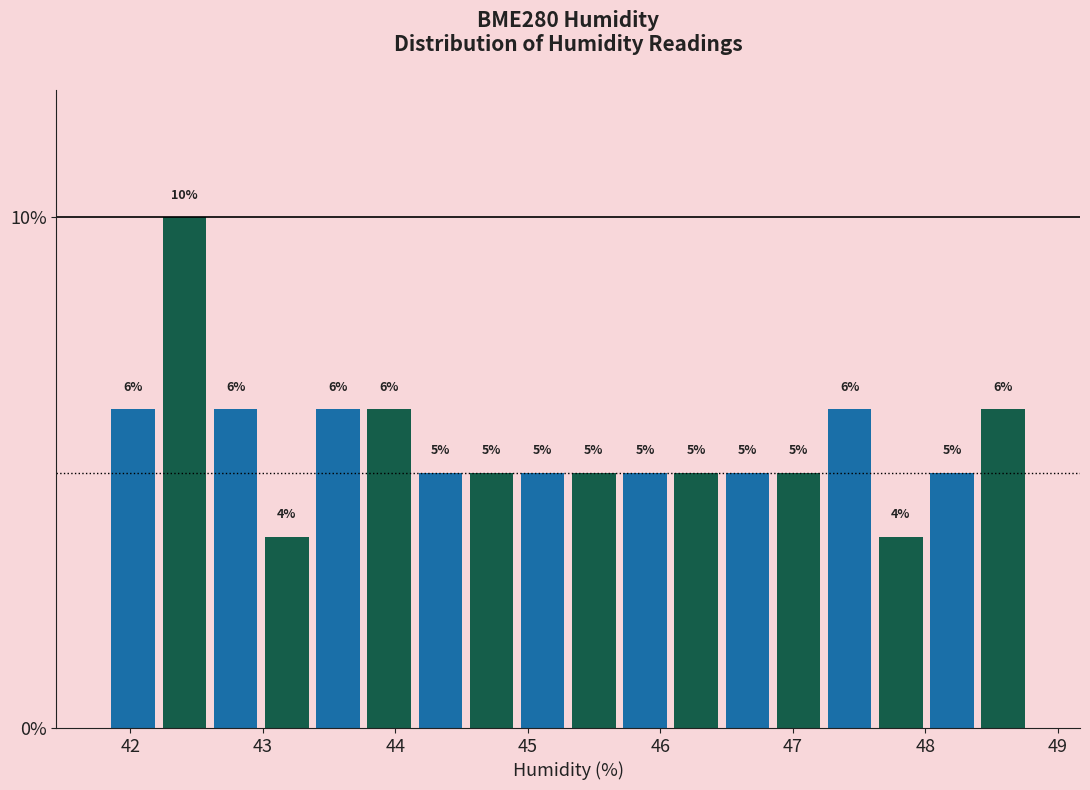

Read against the x-axis, roughly where is the centre of the tallest bar?

42.4